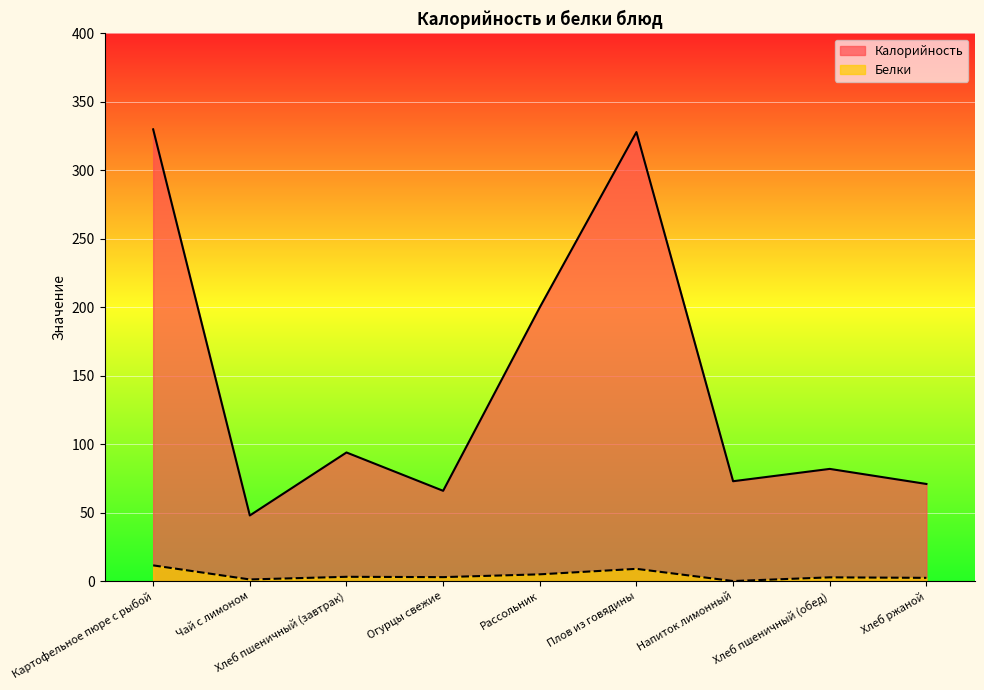

List the series in order of their peak value, highest first.

Калорийность, Белки